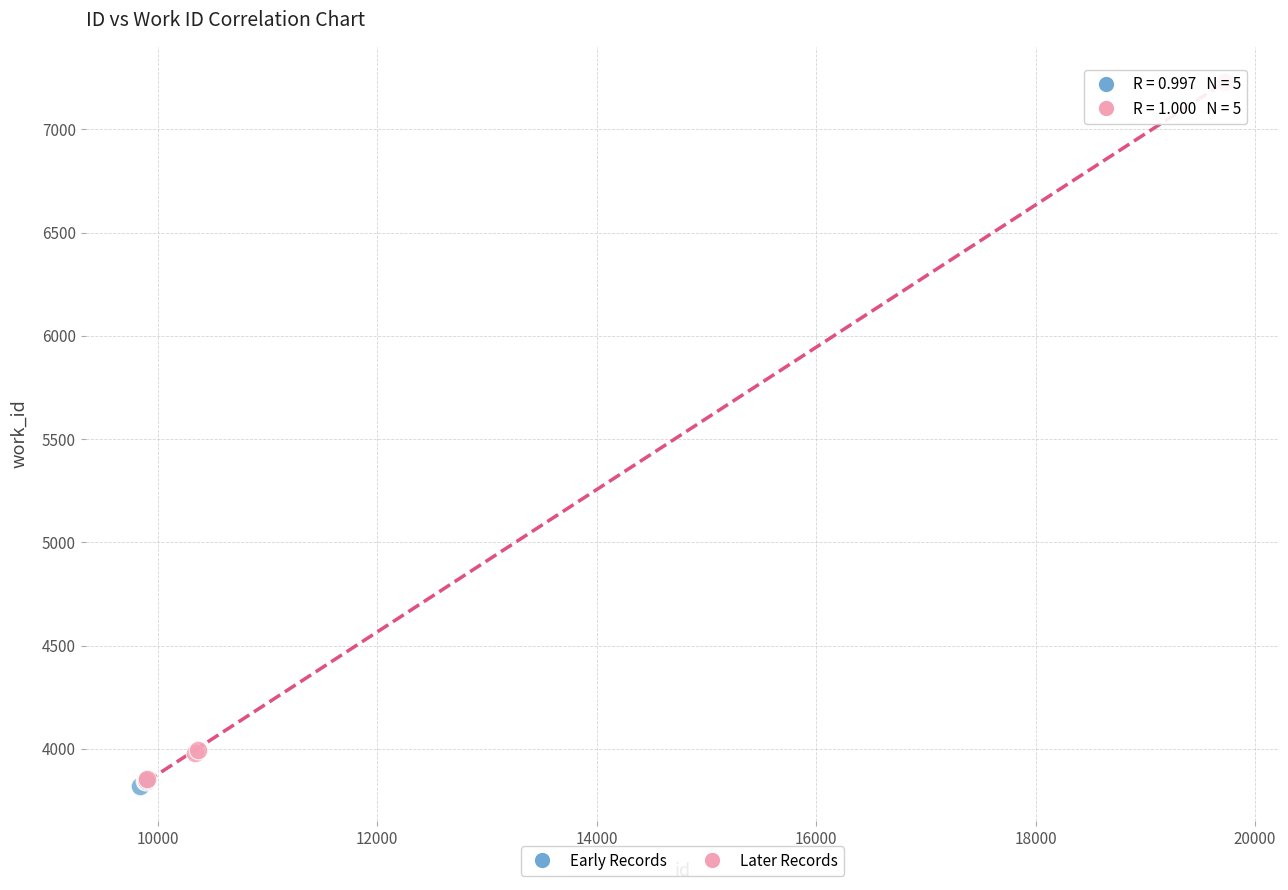

What are all the series names shown in the legend?

Early Records, Later Records